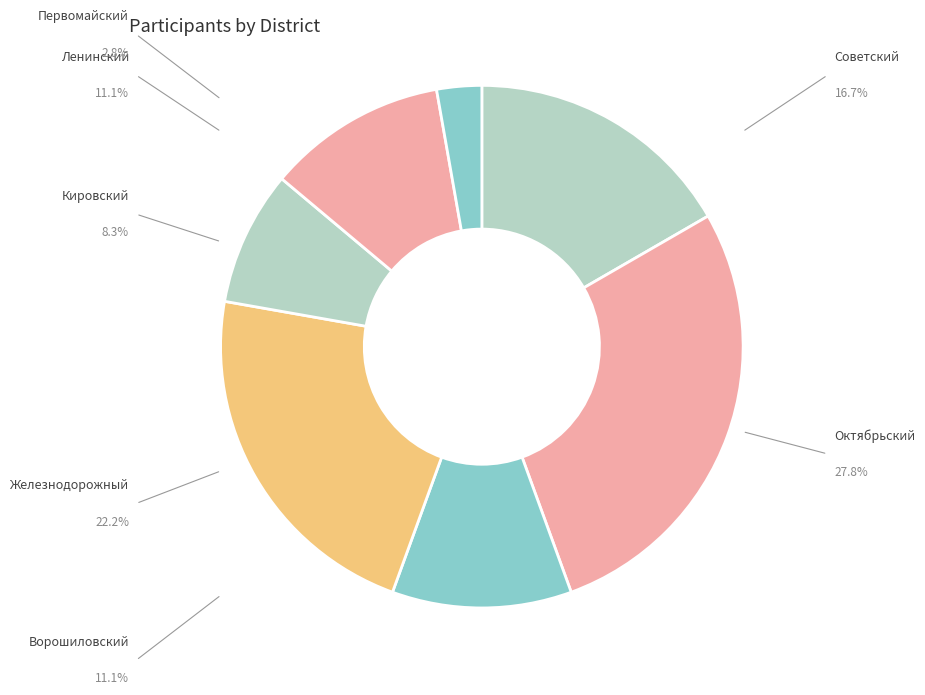

How many segments does this pie chart have?

7